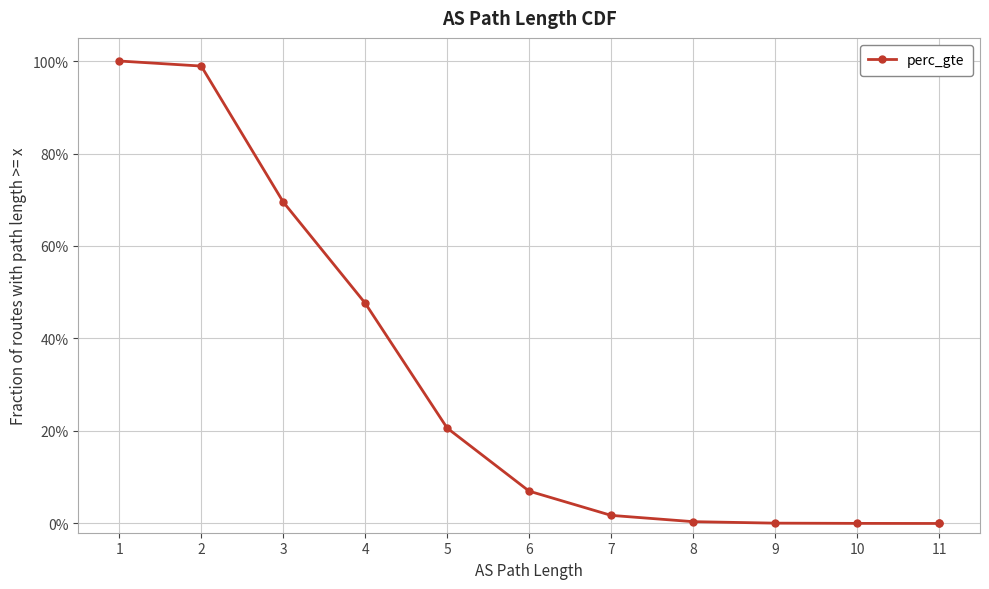

What is the value of the 5th point from the left?

0.2